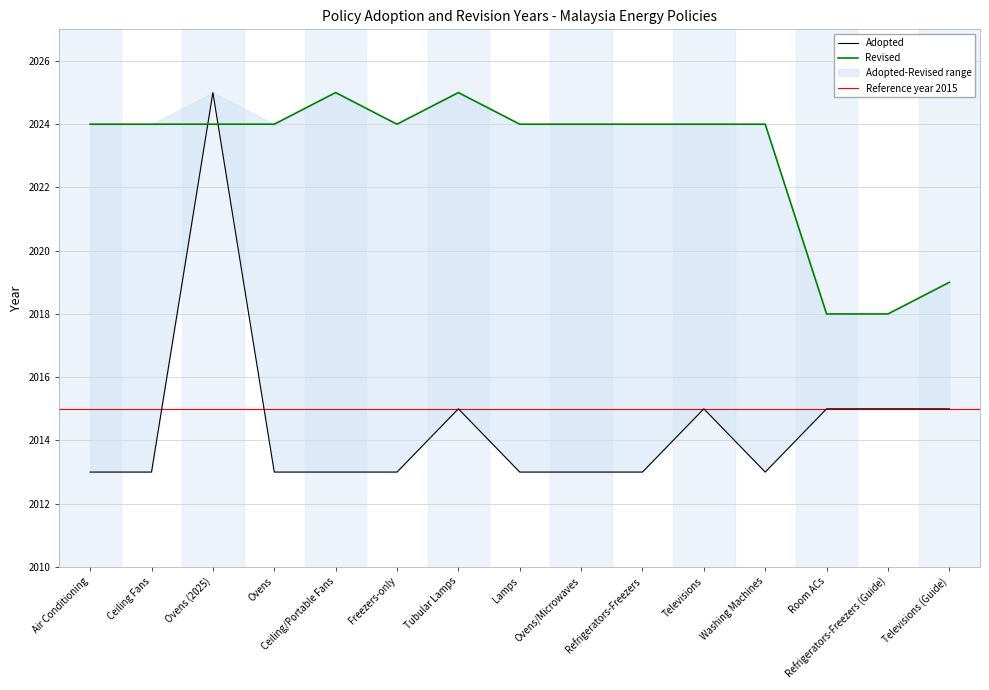

The value at Air Conditioning is 3076. True or false?

False